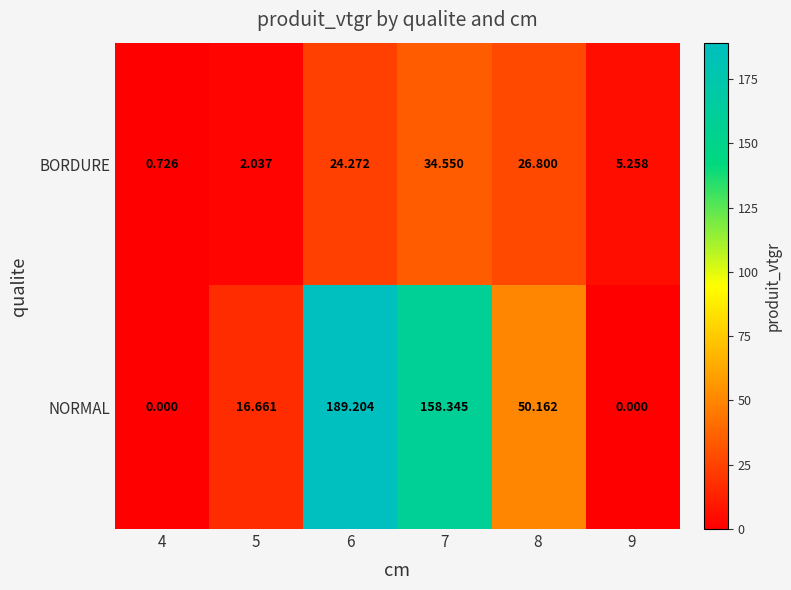

Rank the series by their average value, from highest to lowest.

NORMAL, BORDURE